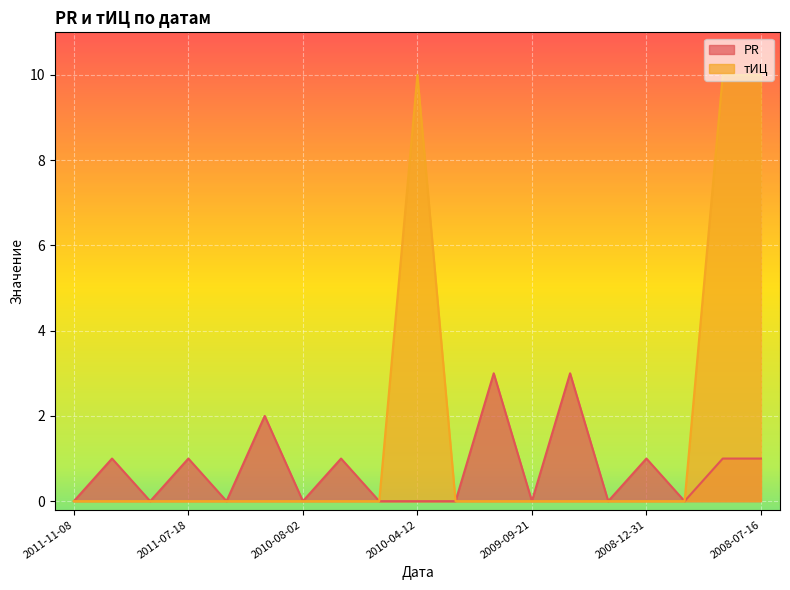

The PR series shows 1 at 2008-07-16. True or false?

True